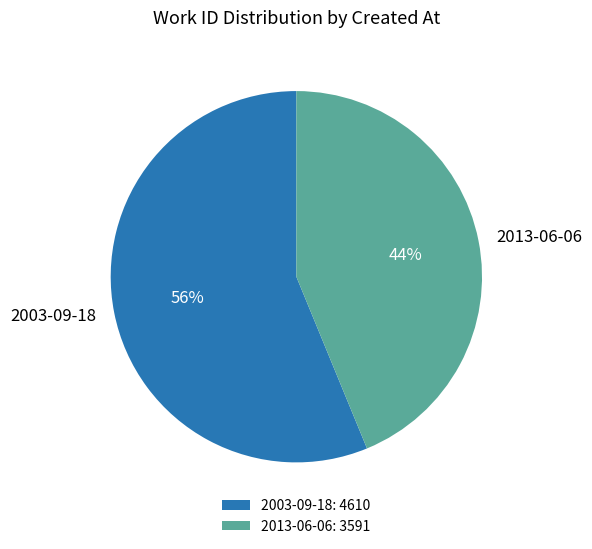

Do 2003-09-18 and 2013-06-06 together represent more than half of the pie?

Yes